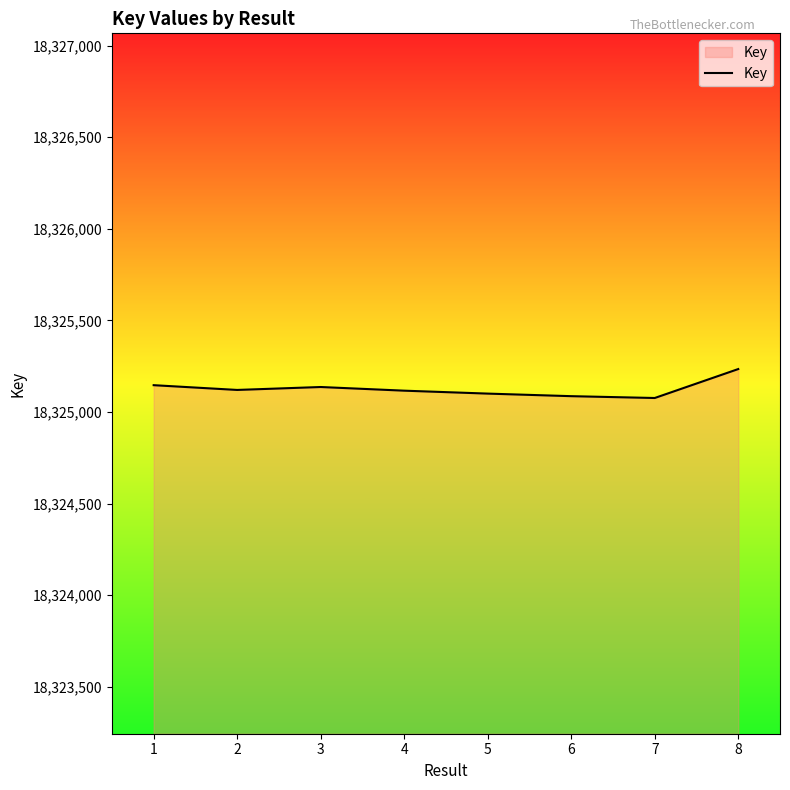

What is the average value?

18325127